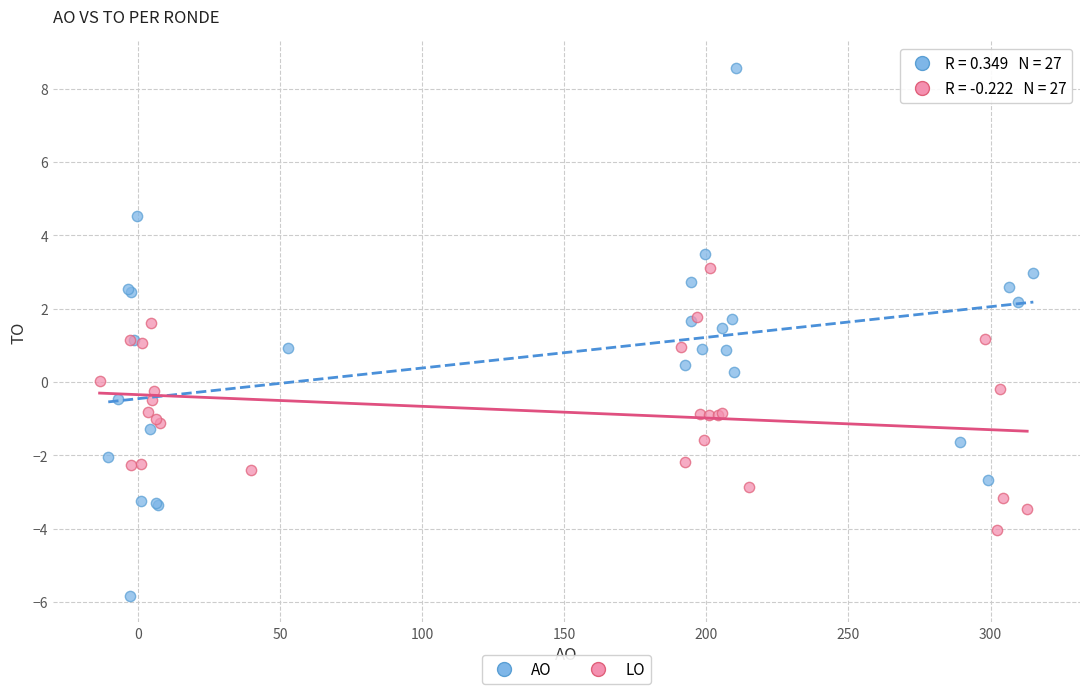

What are all the series names shown in the legend?

AO, LO